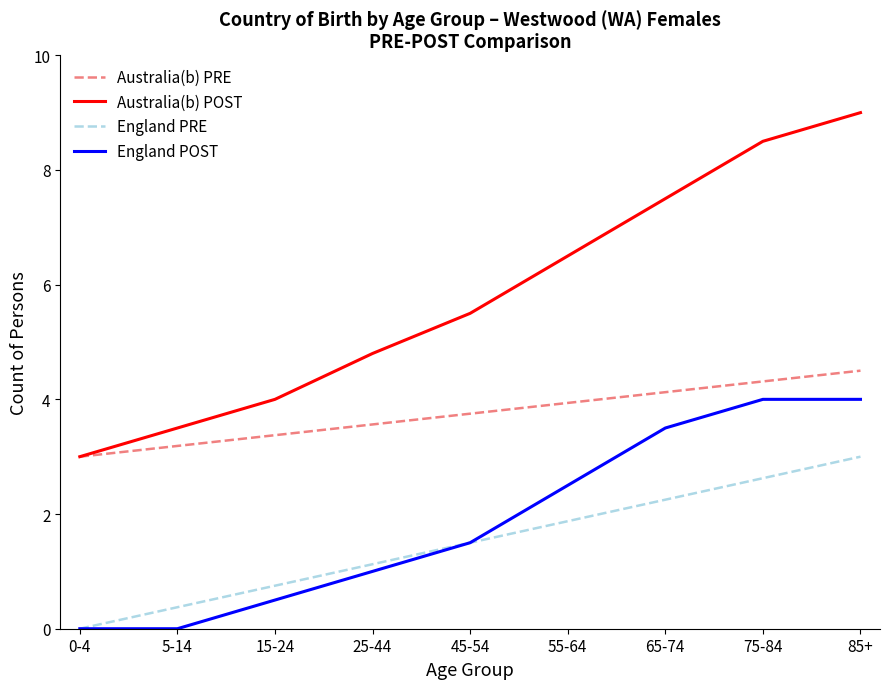

At which label does Australia(b) POST first exceed 5?

45-54